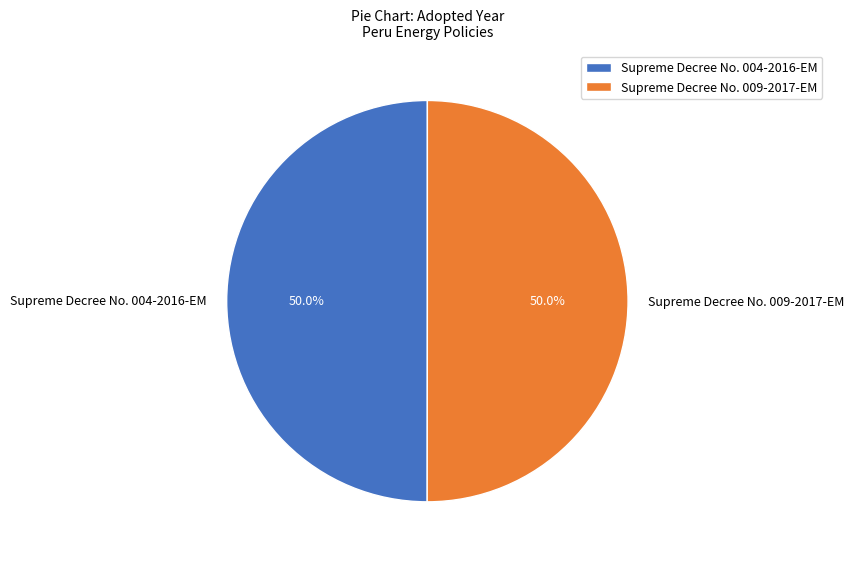

What is the ratio of the value at Supreme Decree No. 004-2016-EM to the value at Supreme Decree No. 009-2017-EM?

1.0